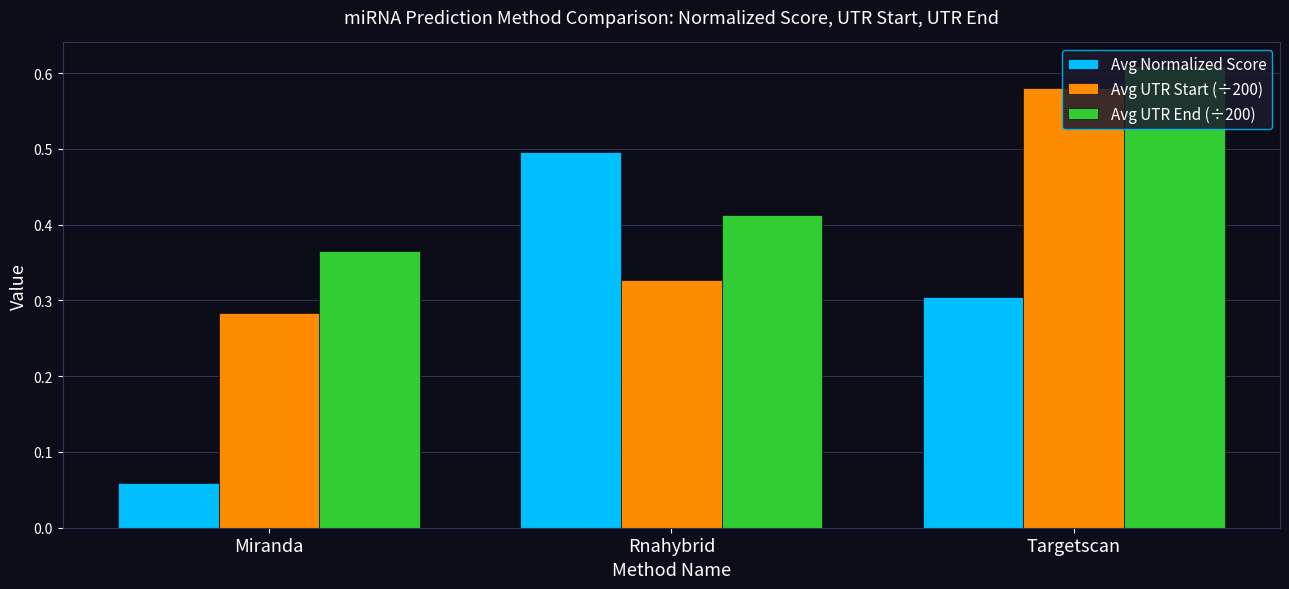

What is the difference between the Avg Normalized Score values at Targetscan and Rnahybrid?

0.2